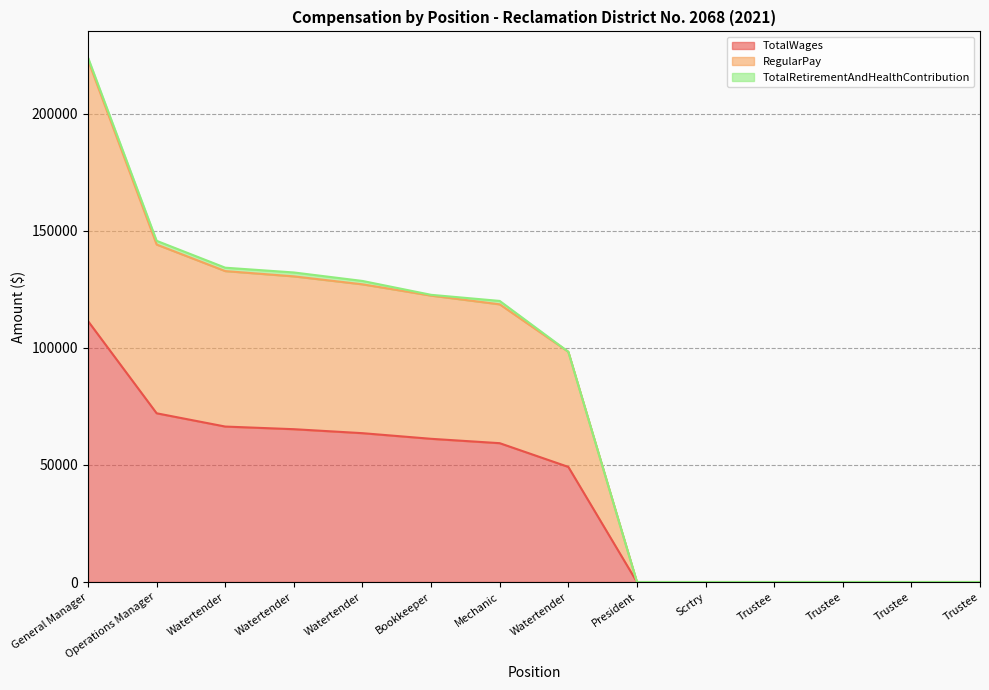

Does the chart have visible grid lines?

Yes